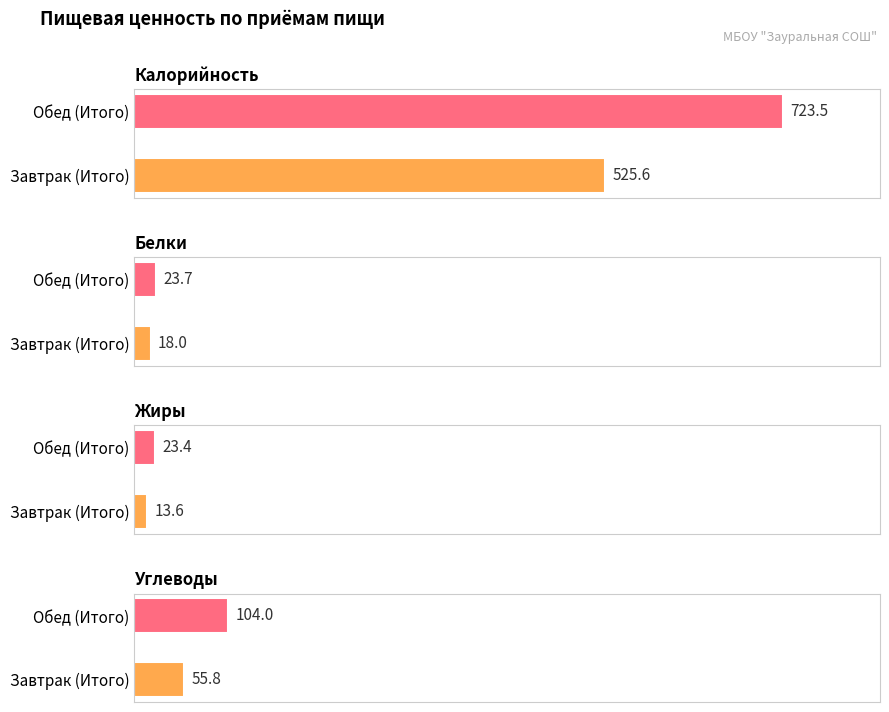

True or false: Жиры has a value of 23.4 at Обед (Итого).

True